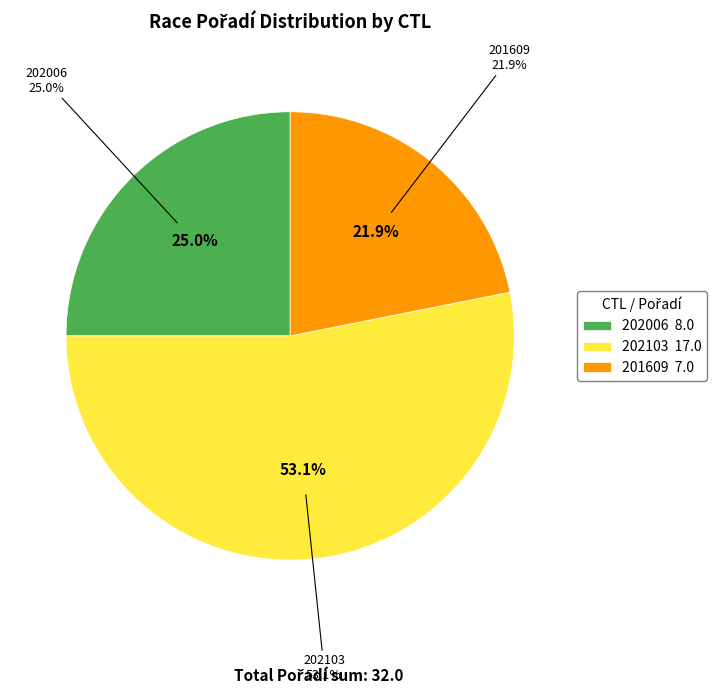

What percentage is the 202006 slice, to the nearest percent?

25%